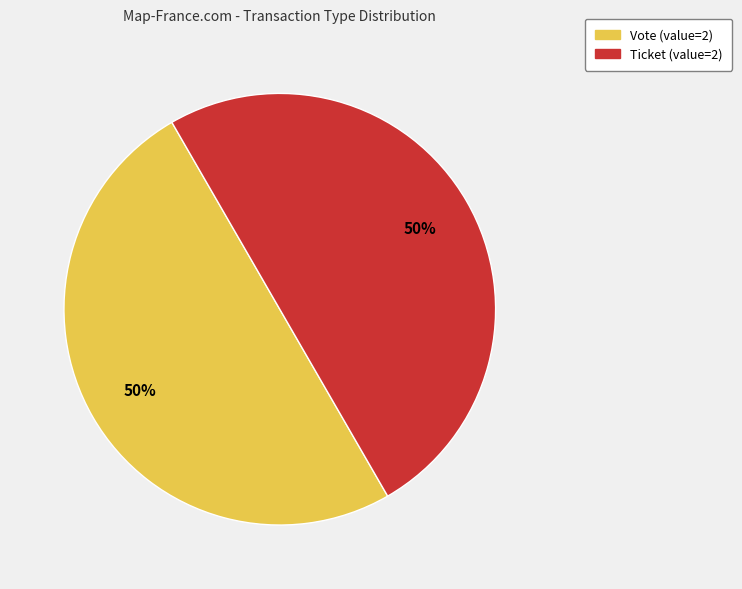

How many slices are in this pie chart?

2